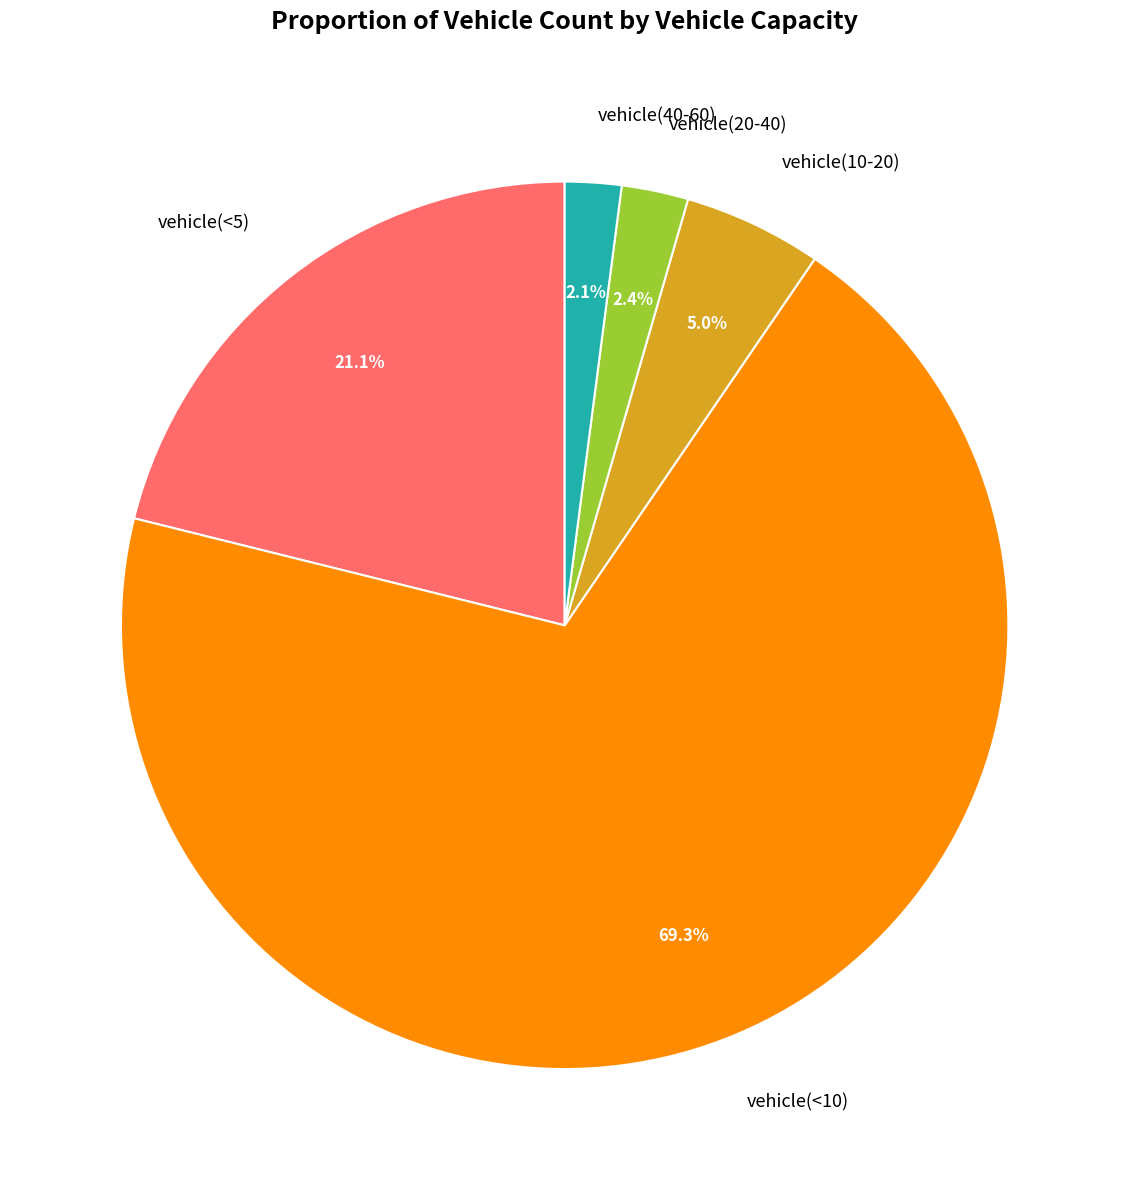

How many slices are in this pie chart?

5